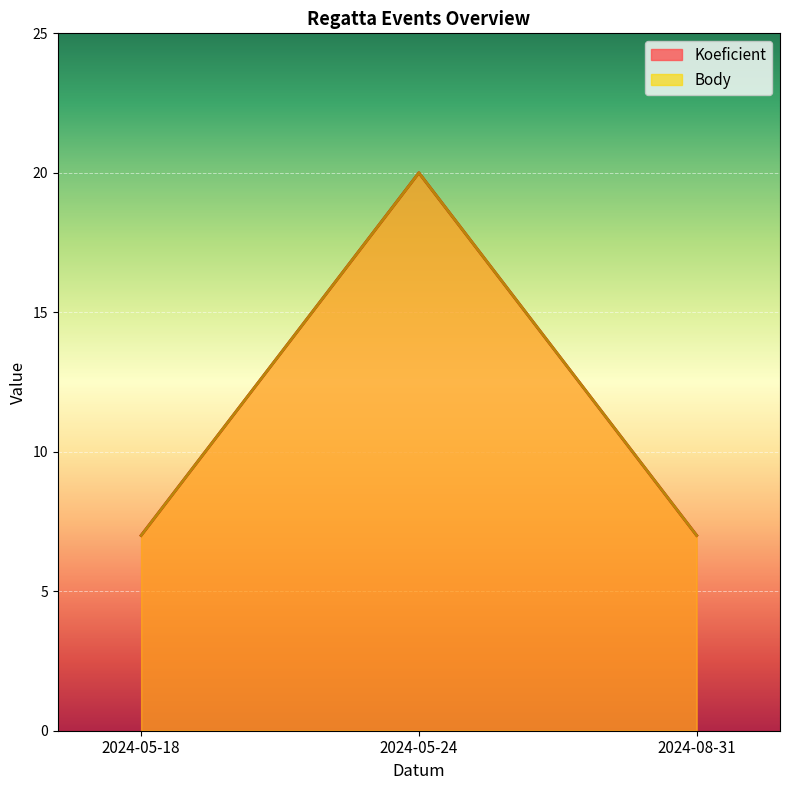

What is the minimum value for Koeficient?

7